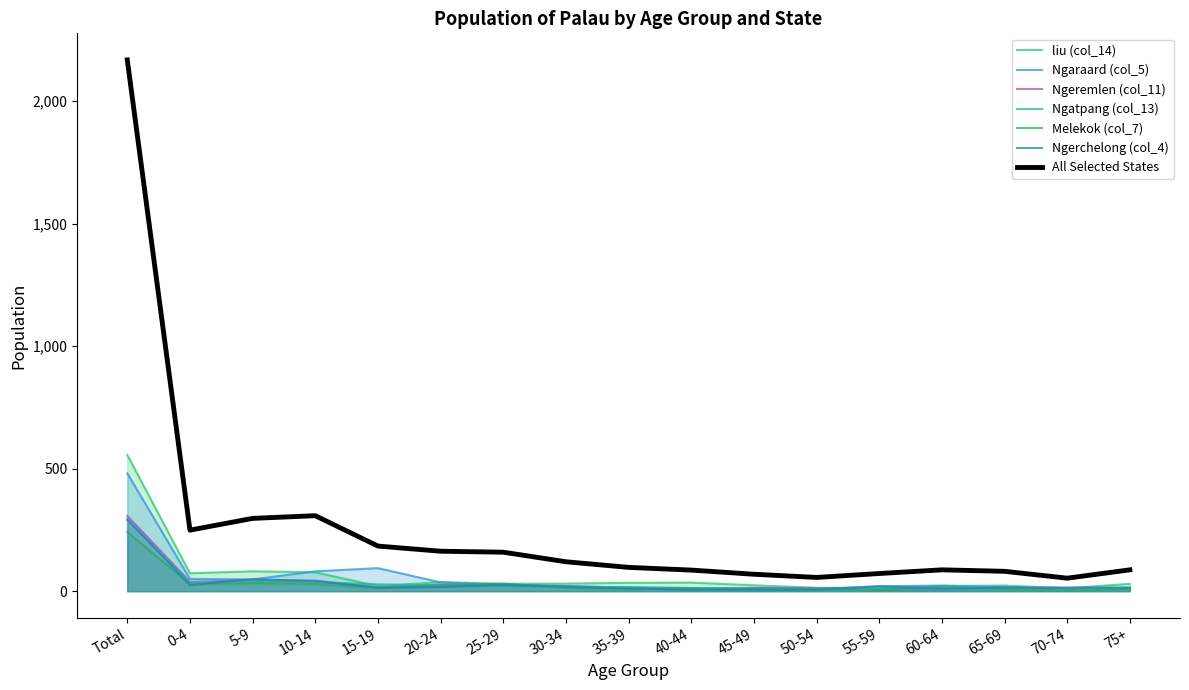

What is the sum of the Ngatpang (col_13) values at 65-69 and 40-44?

19